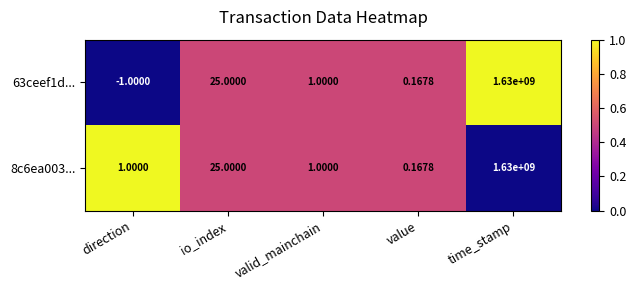

At which category is the sum across all series the highest?

time_stamp